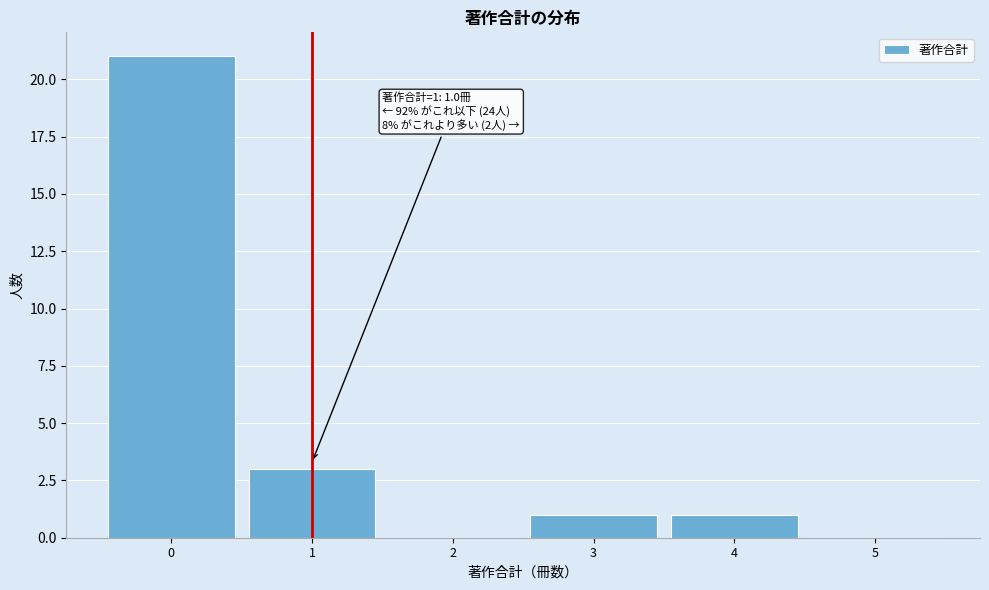

Which range on the x-axis has the tallest bar?

-0.5 to 0.5